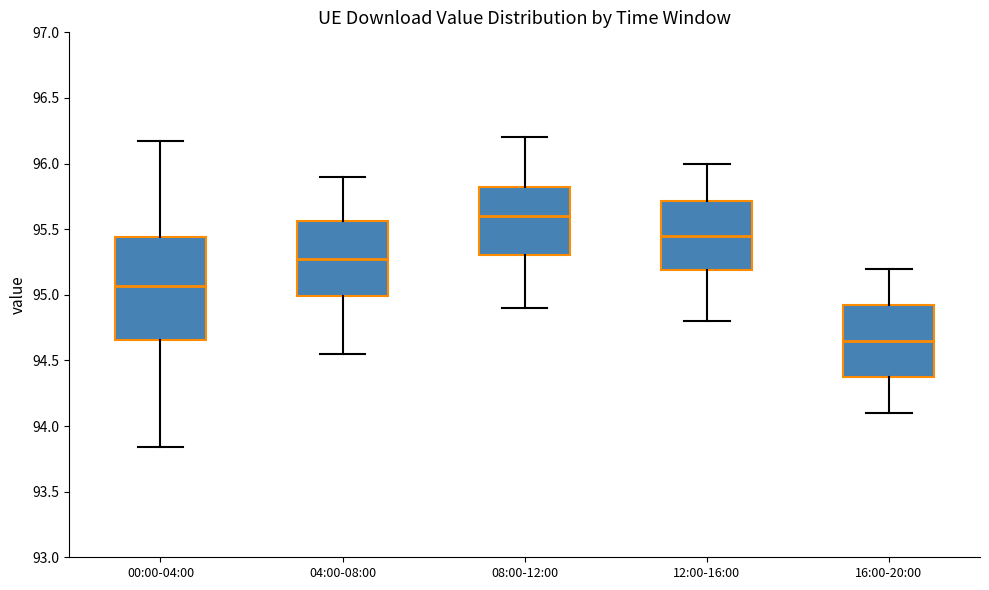

Which box has the lowest median line?

16:00-20:00